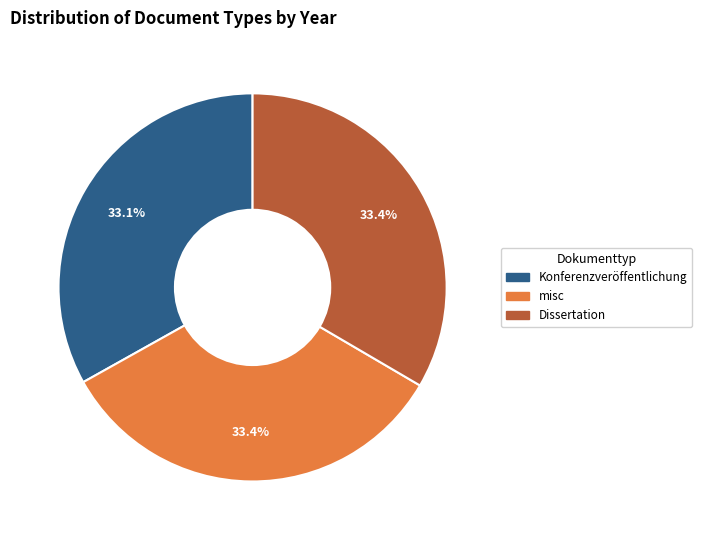

The Dissertation slice represents 22% of the pie. True or false?

False